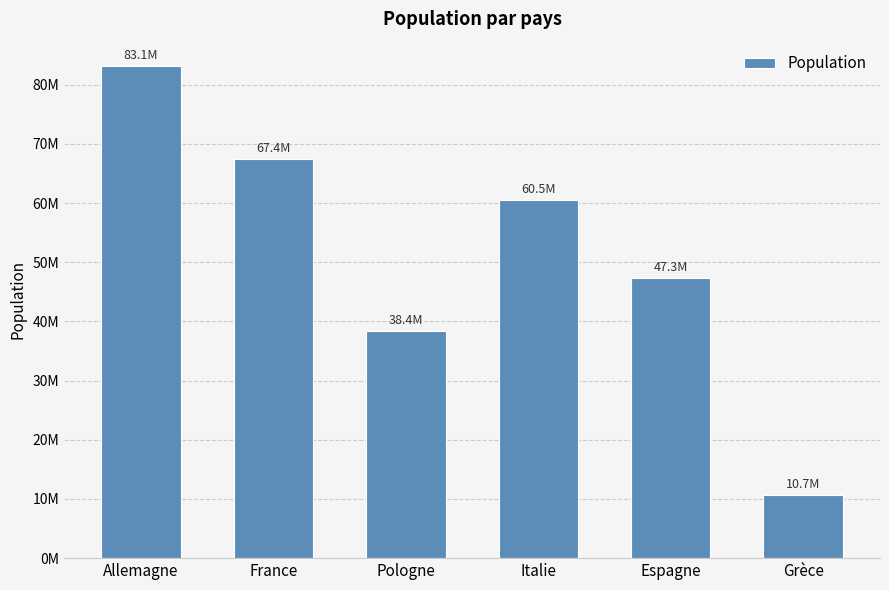

What is the sum of the values at Italie and Allemagne?

143624070